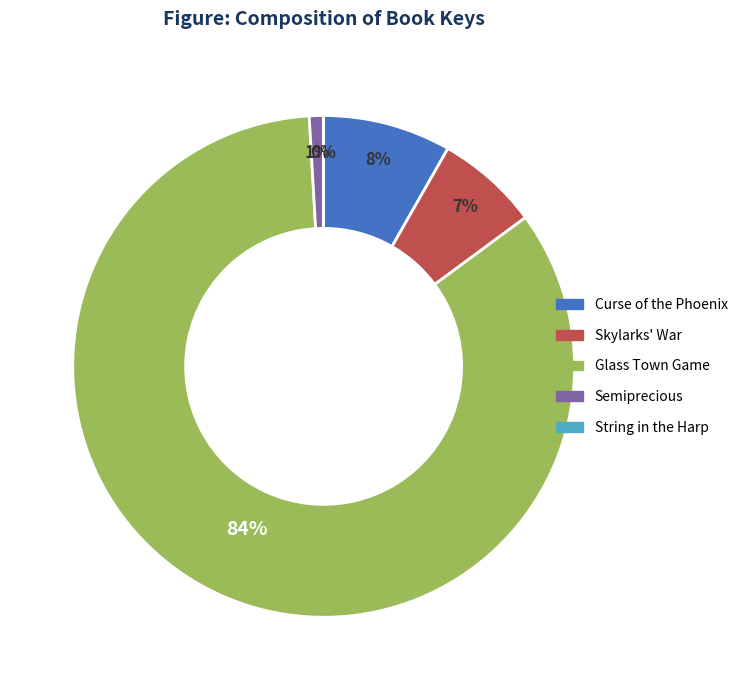

The Skylarks' War slice represents 7% of the pie. True or false?

True